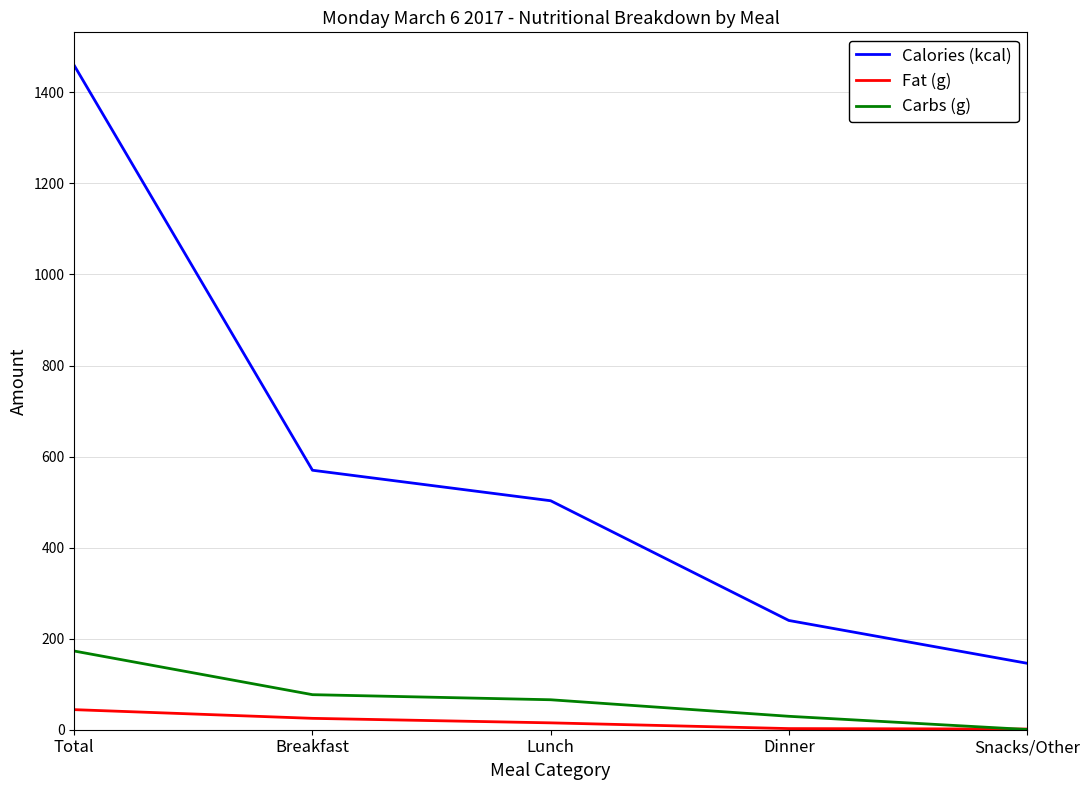

What is the lowest value of the Calories (kcal) series?

146.0